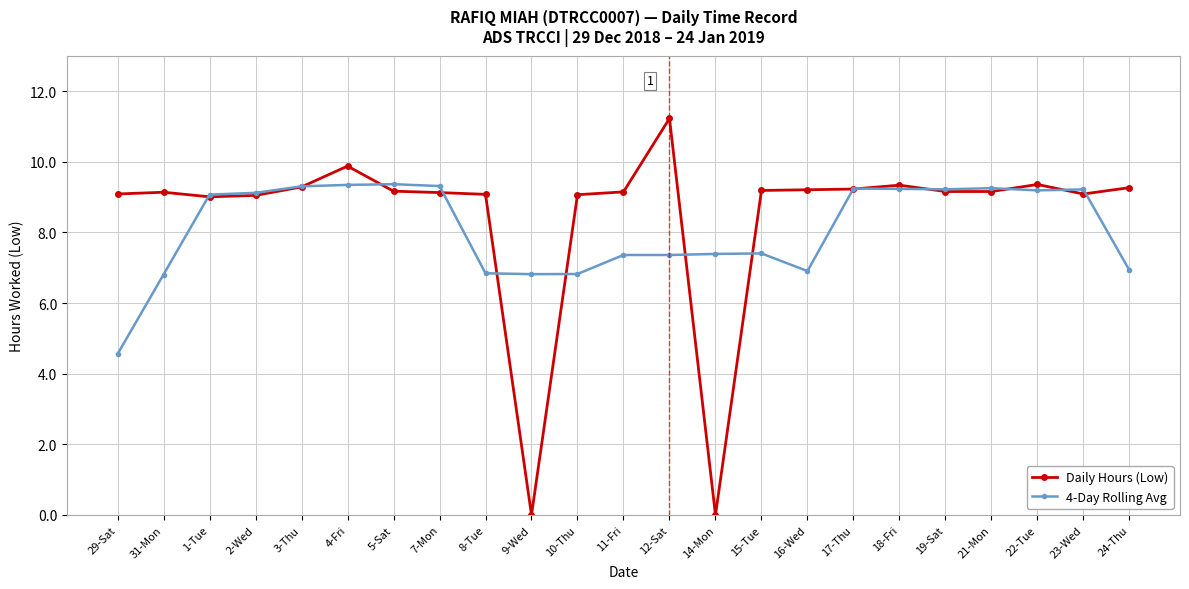

What are all the series names shown in the legend?

Daily Hours (Low), 4-Day Rolling Avg